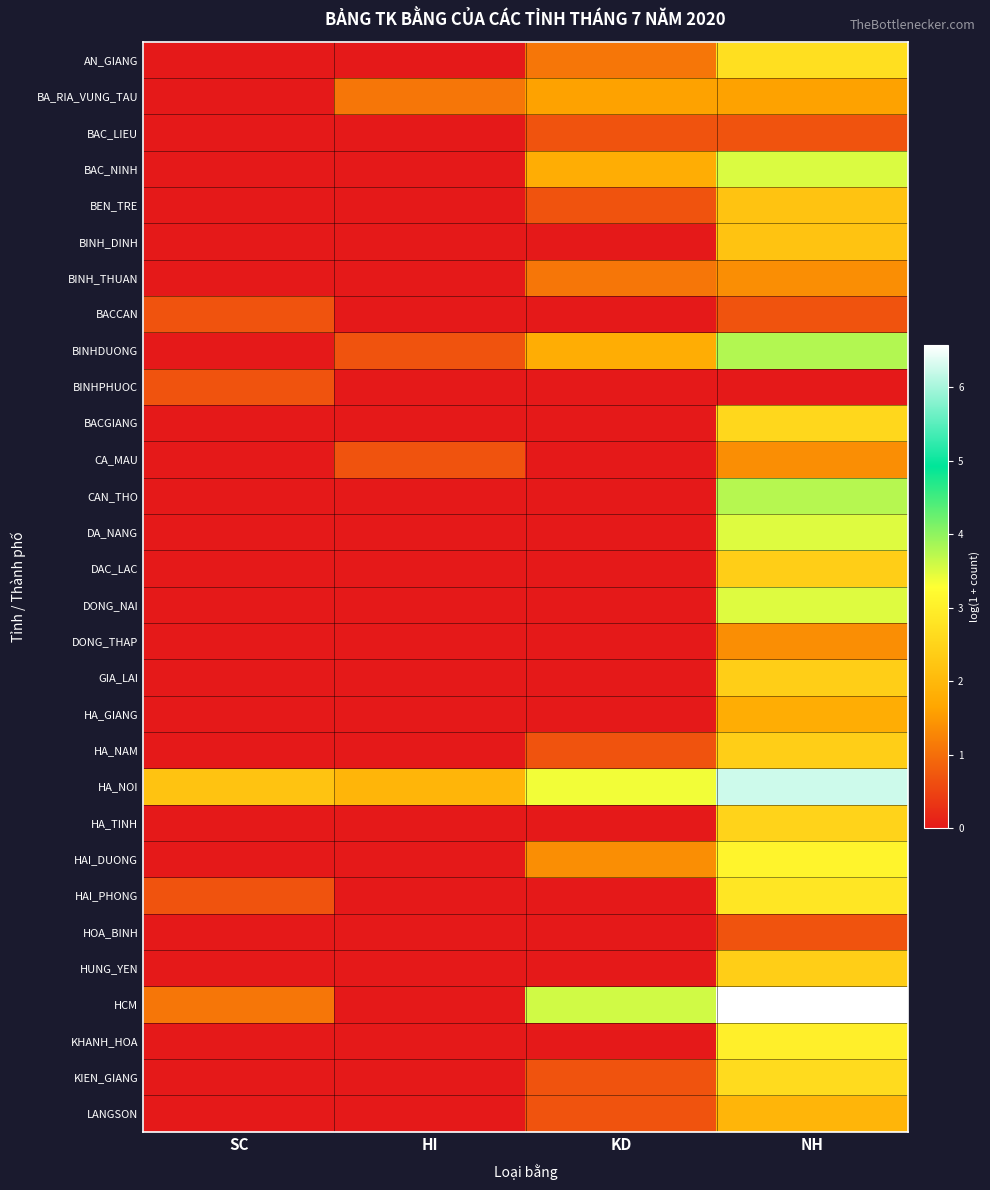

What is the difference between the highest and lowest values at NH?

6.6